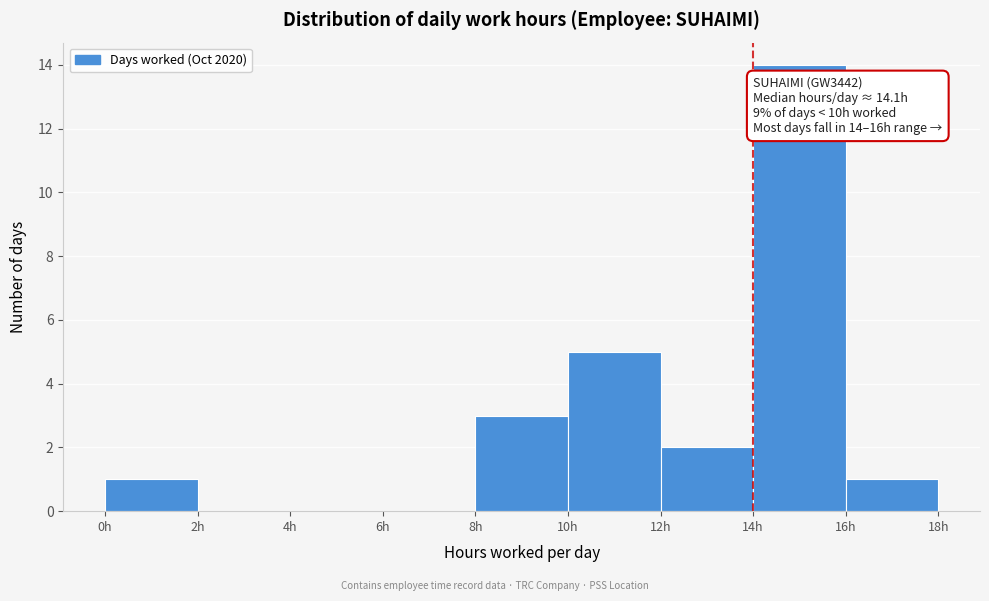

Over which range of the x-axis is the bar tallest?

14 to 16